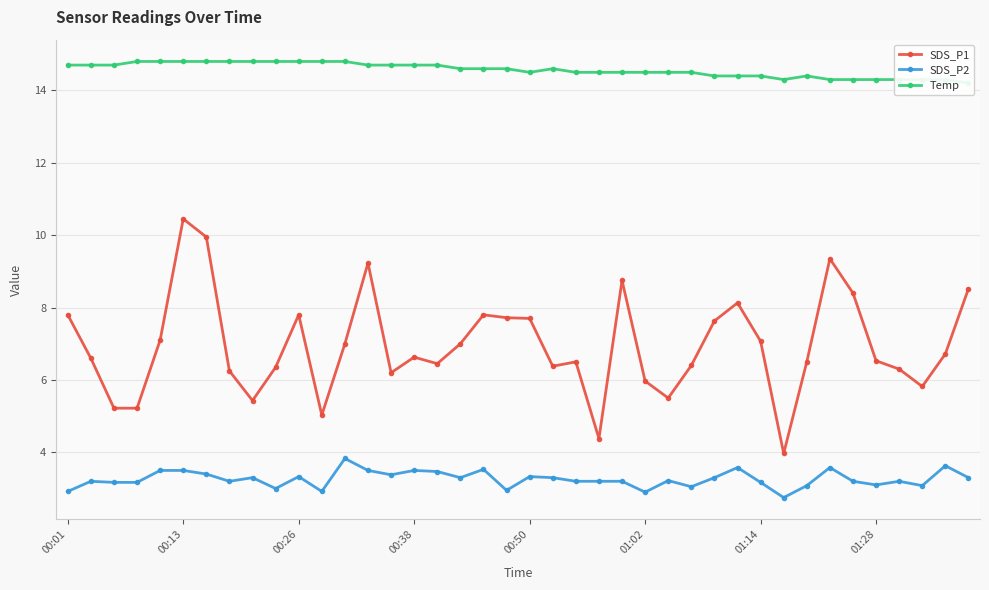

Which category has the highest value in the SDS_P1 series?

00:13